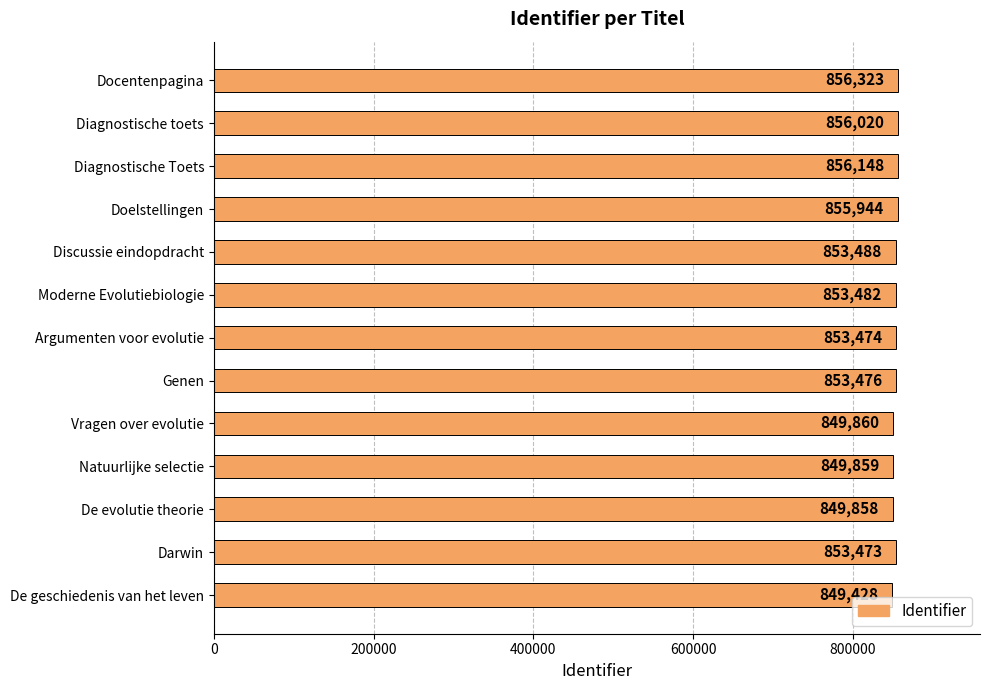

The chart shows a value of 1485215 at De evolutie theorie. True or false?

False